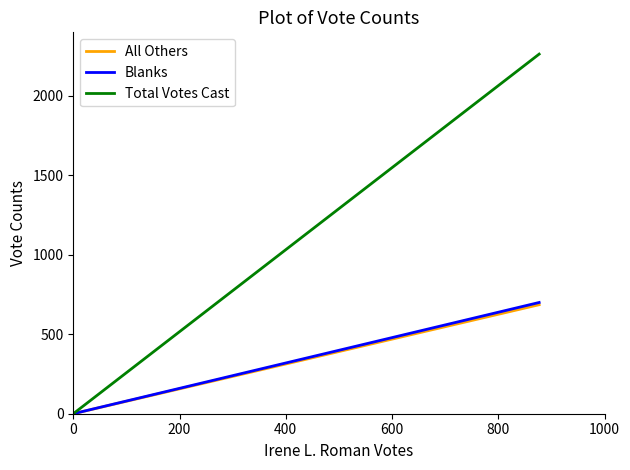

Which series has the largest range (max minus min)?

Total Votes Cast